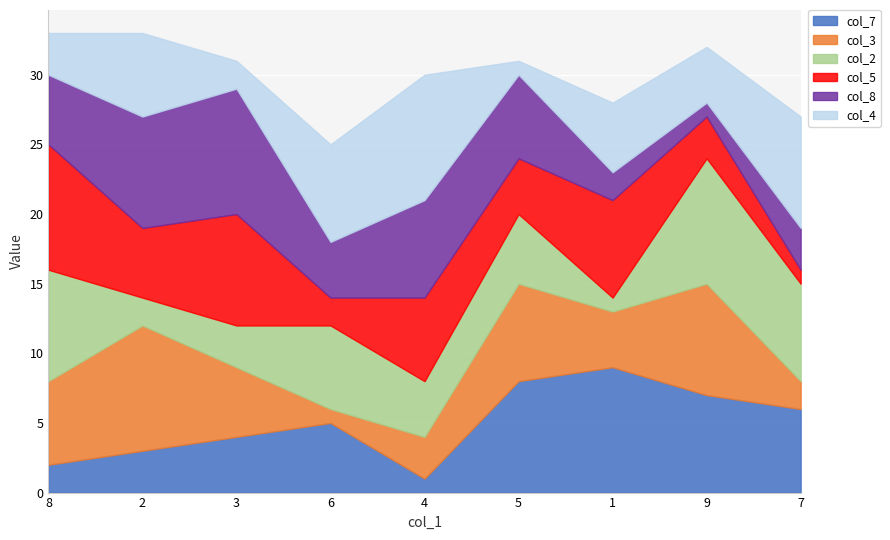

Which series has the largest total across all categories?

col_7